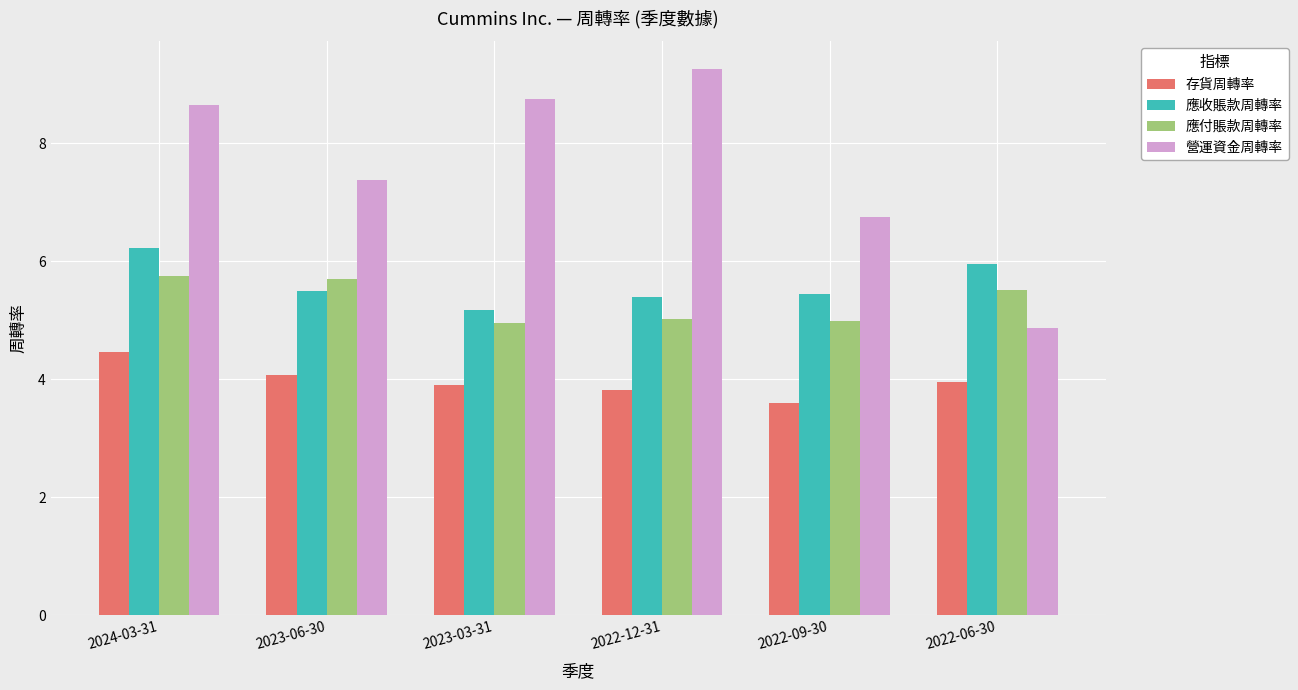

Does the chart contain stacked bars?

No